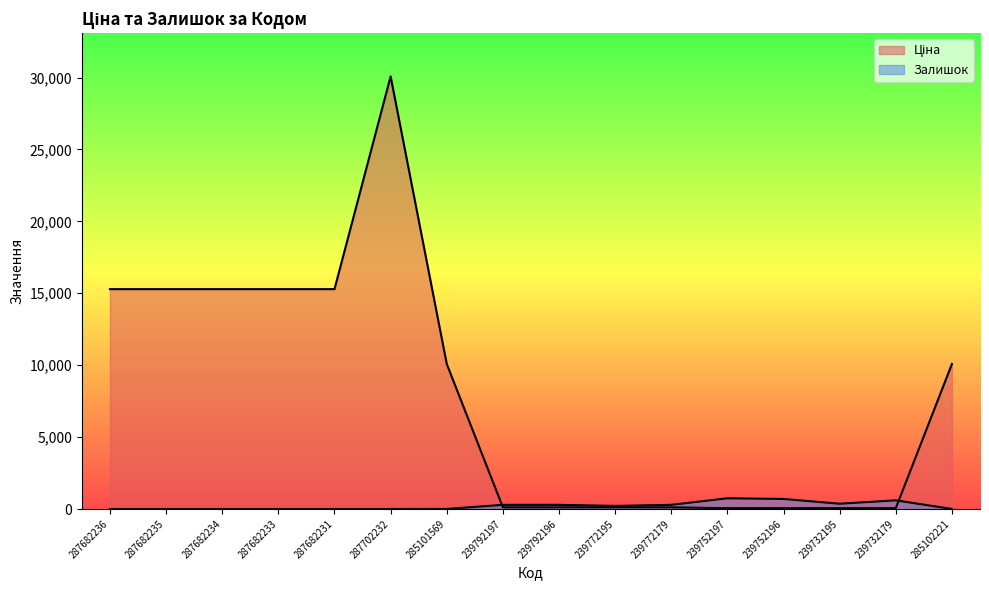

How many interior local valleys does the Залишок series have?

2